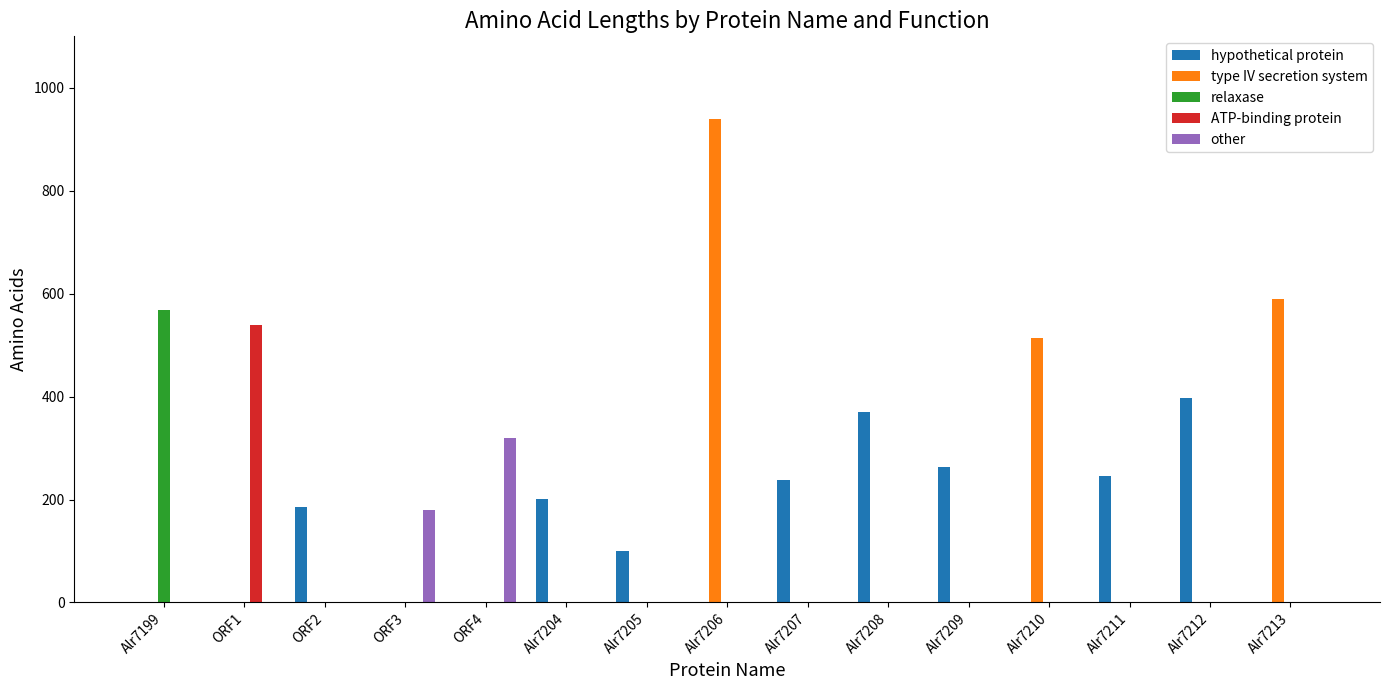

Which category has the highest value in the relaxase series?

Alr7199